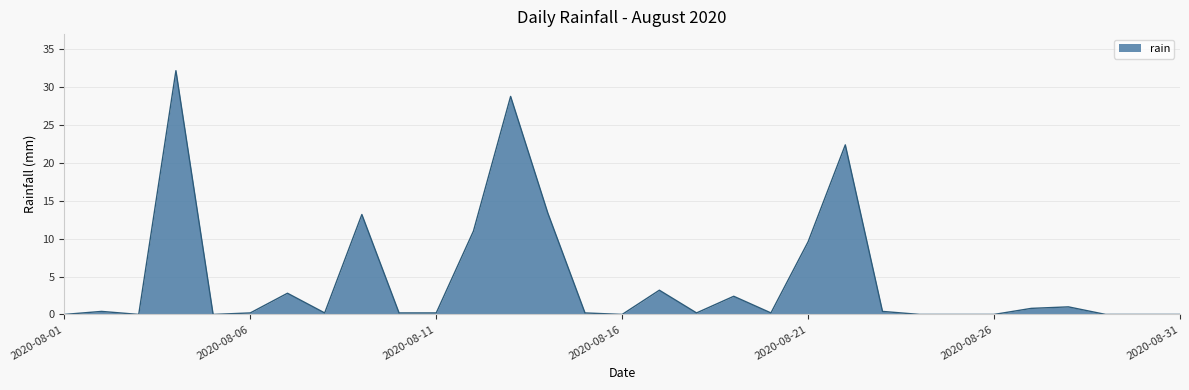

What is the maximum value shown in the chart?

32.2